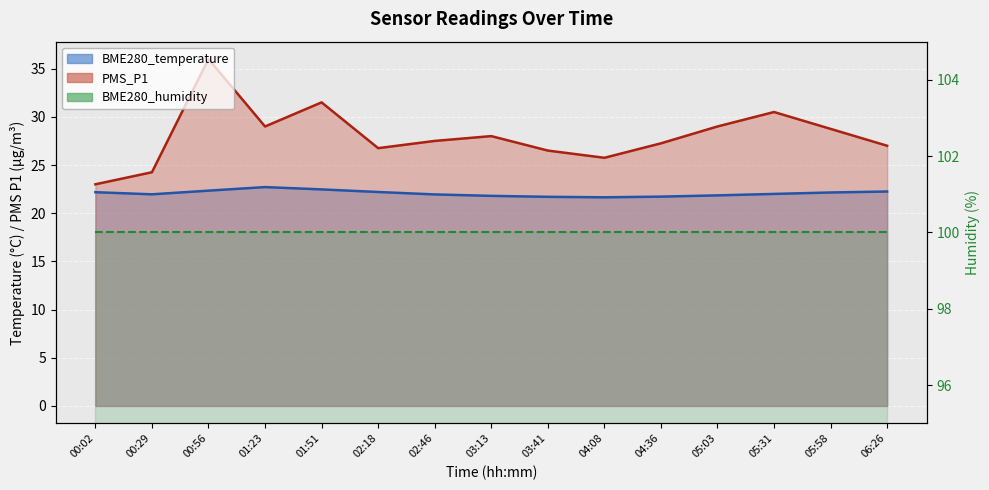

What is the value of the PMS_P1 point at the 6th from the left?

26.8